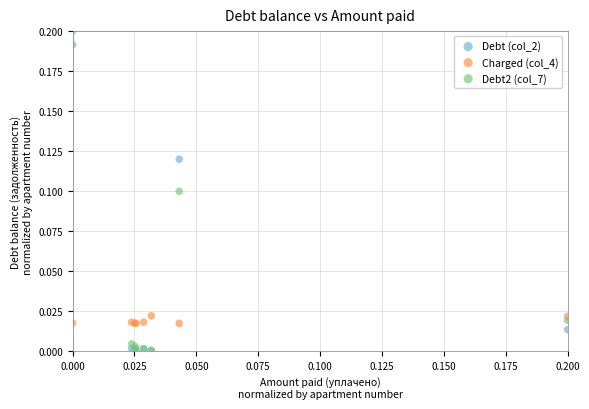

Which series contains the highest Y value?

Debt2 (col_7)